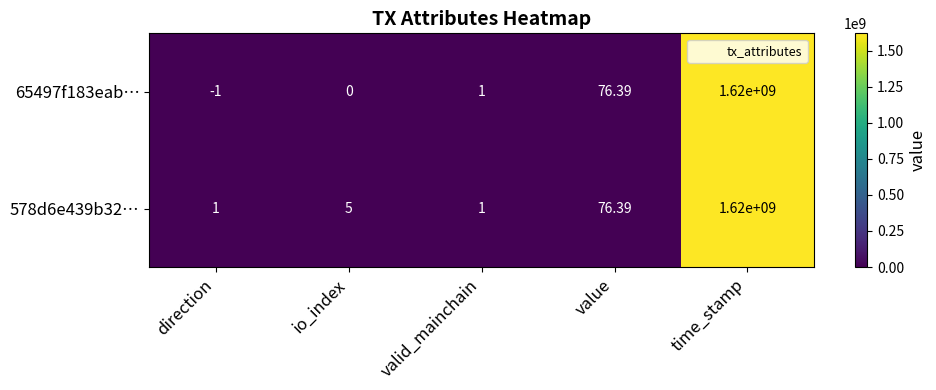

Rank the categories by 65497f183eab… value from lowest to highest.

direction, io_index, valid_mainchain, value, time_stamp